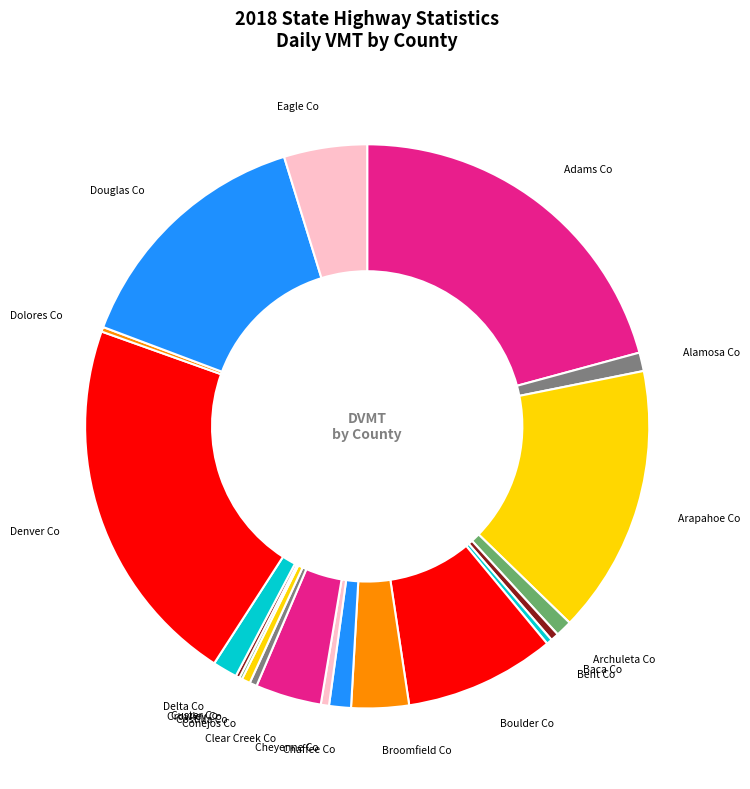

Rank the categories by value from lowest to highest.

Crowley Co, Custer Co, Dolores Co, Bent Co, Conejos Co, Baca Co, Cheyenne Co, Costilla Co, Archuleta Co, Alamosa Co, Chaffee Co, Delta Co, Broomfield Co, Clear Creek Co, Eagle Co, Boulder Co, Douglas Co, Arapahoe Co, Adams Co, Denver Co